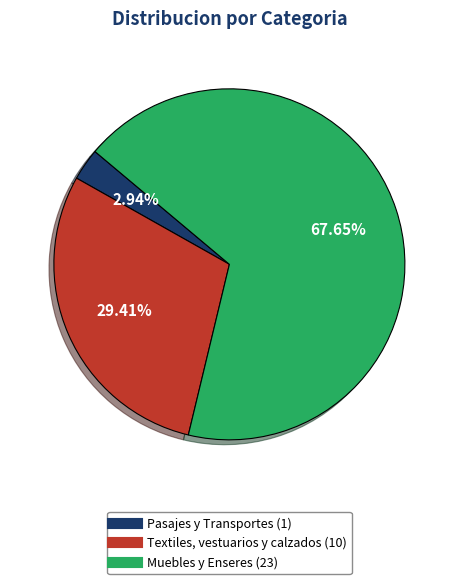

Is there any slice that represents more than half of the pie?

Yes